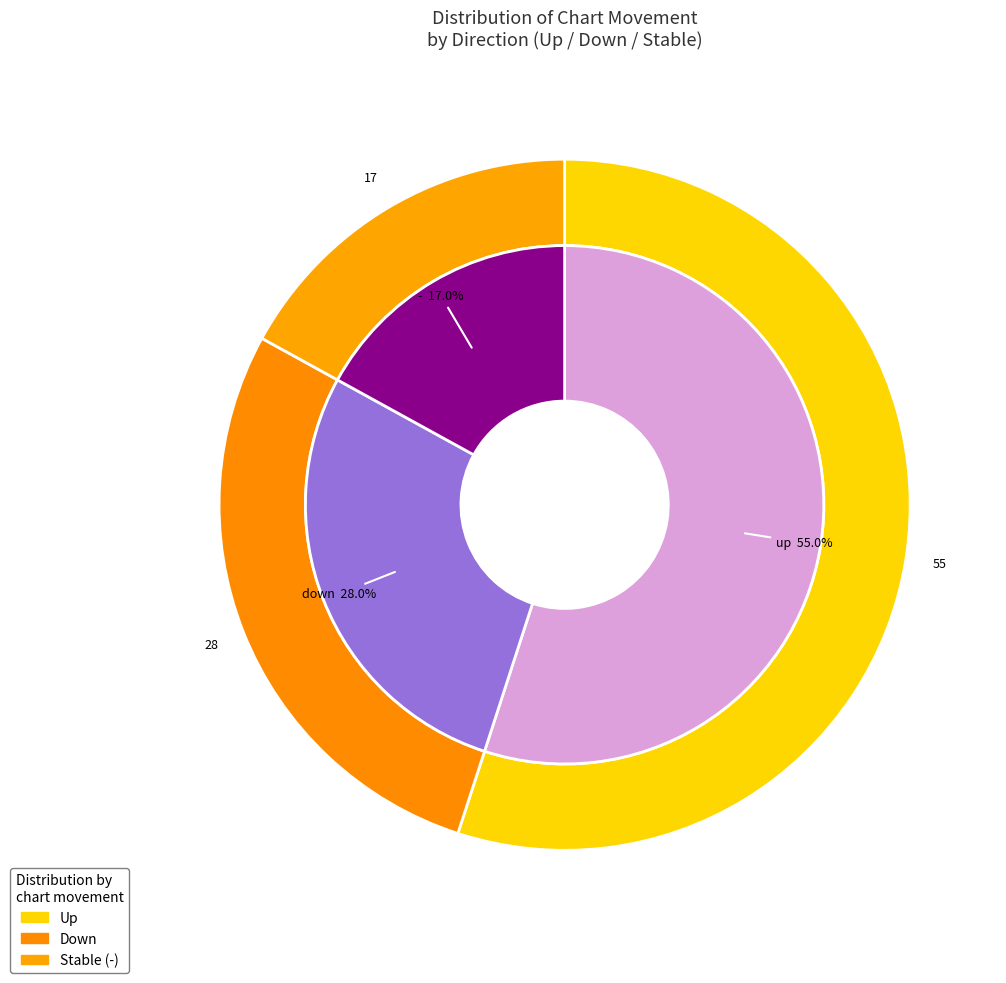

To the nearest percent, what percentage of the pie is down?

28%